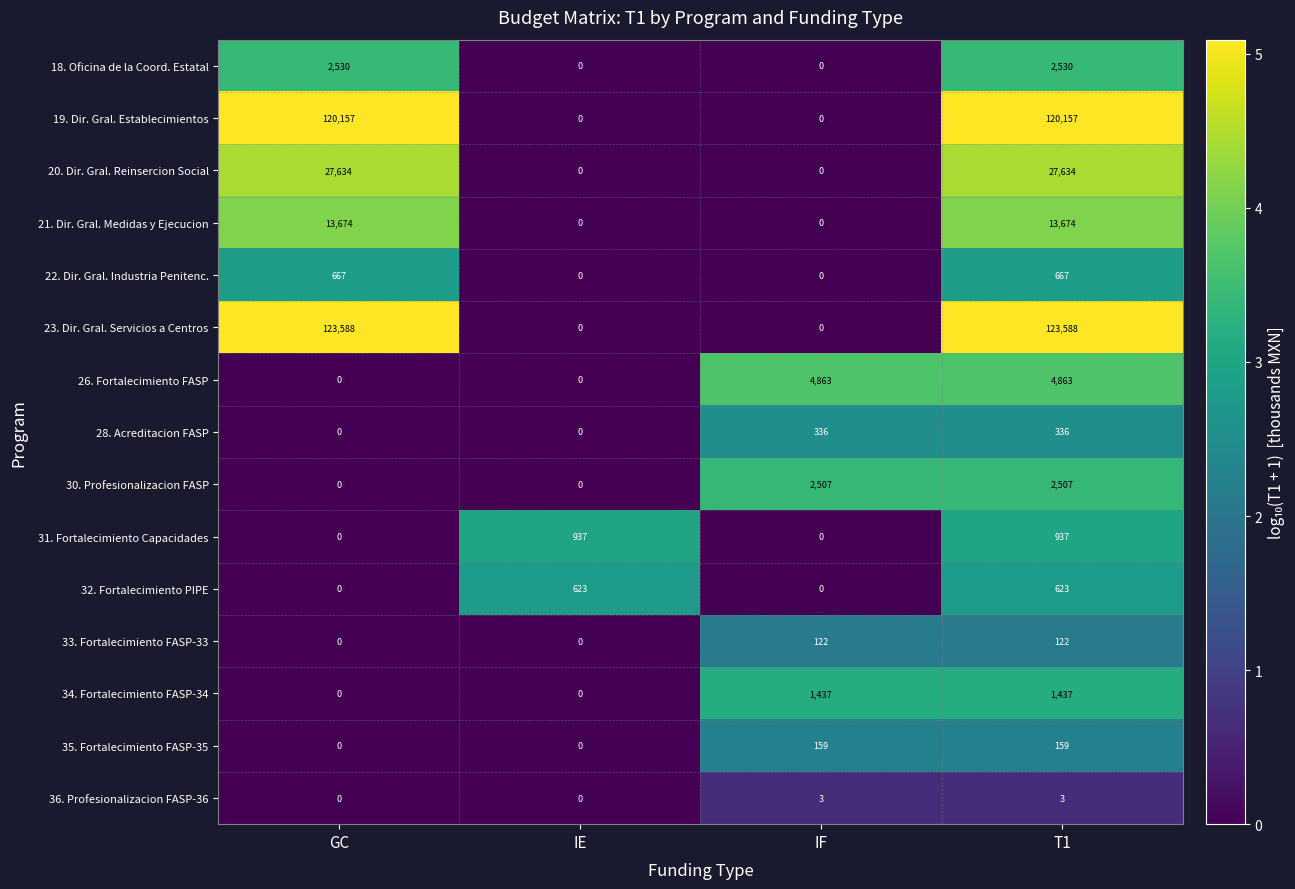

Is it true that 35. Fortalecimiento FASP-35 equals 52 at IF?

False